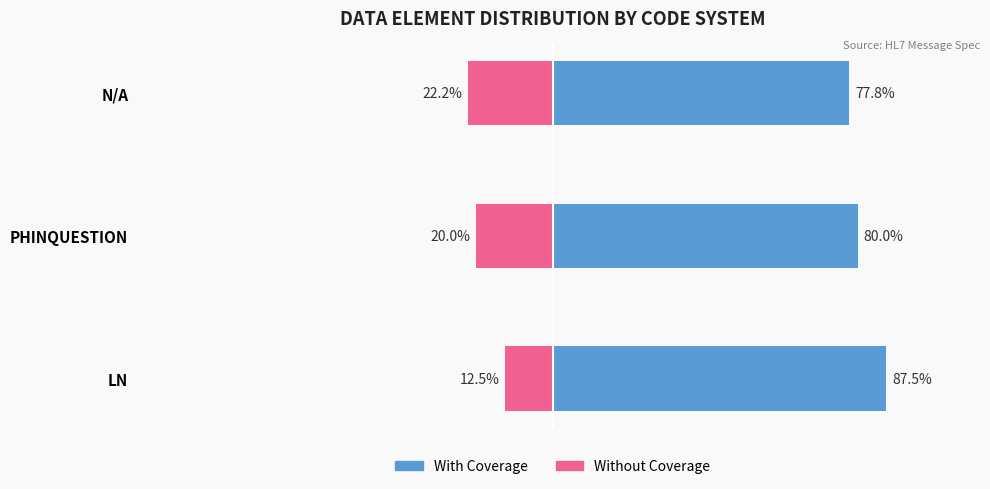

What are all the series names shown in the legend?

With Coverage, Without Coverage